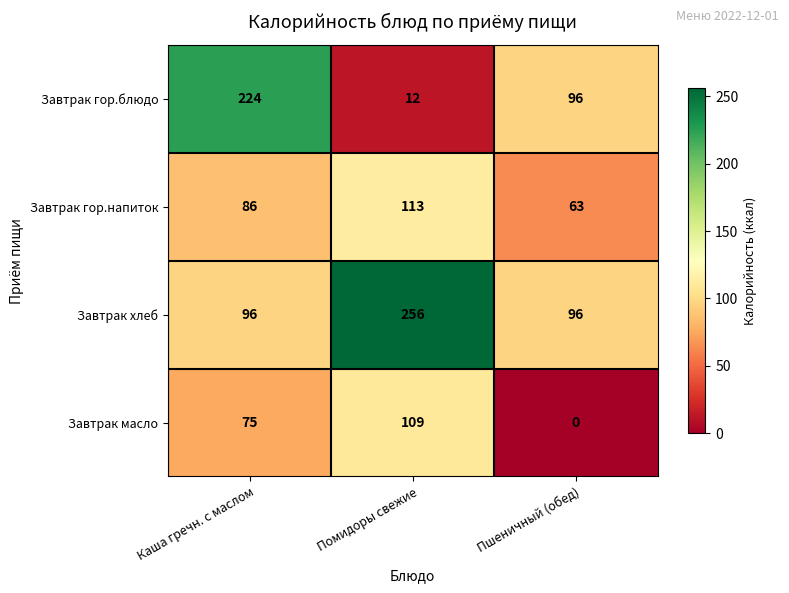

What is the total value across all series at Каша гречн. с маслом?

481